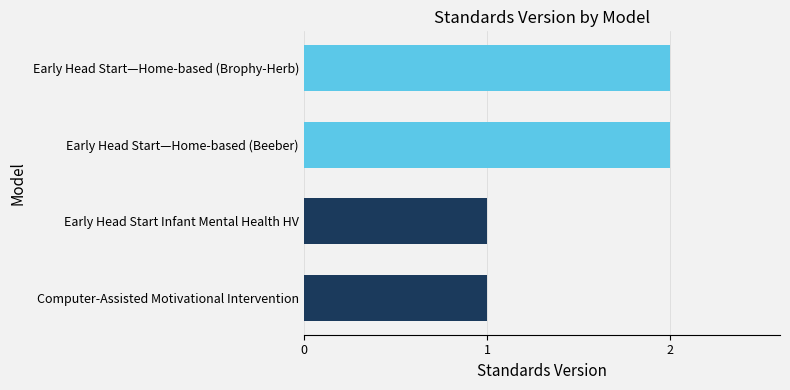

What is the sum of all values?

6